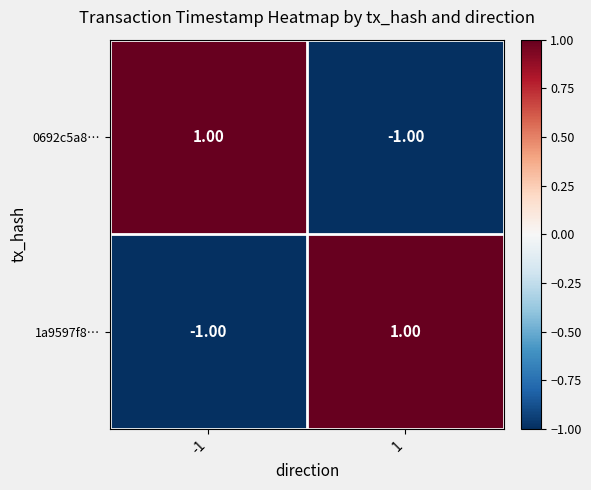

Rank the series at 1 from lowest to highest value.

0692c5a8…, 1a9597f8…